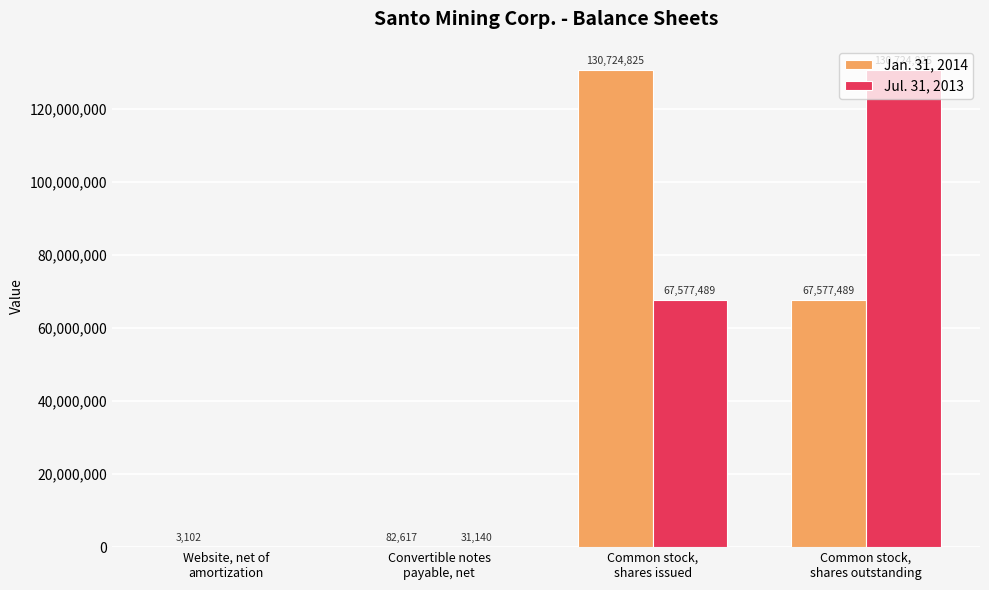

What is the maximum value shown in the chart?

130724825